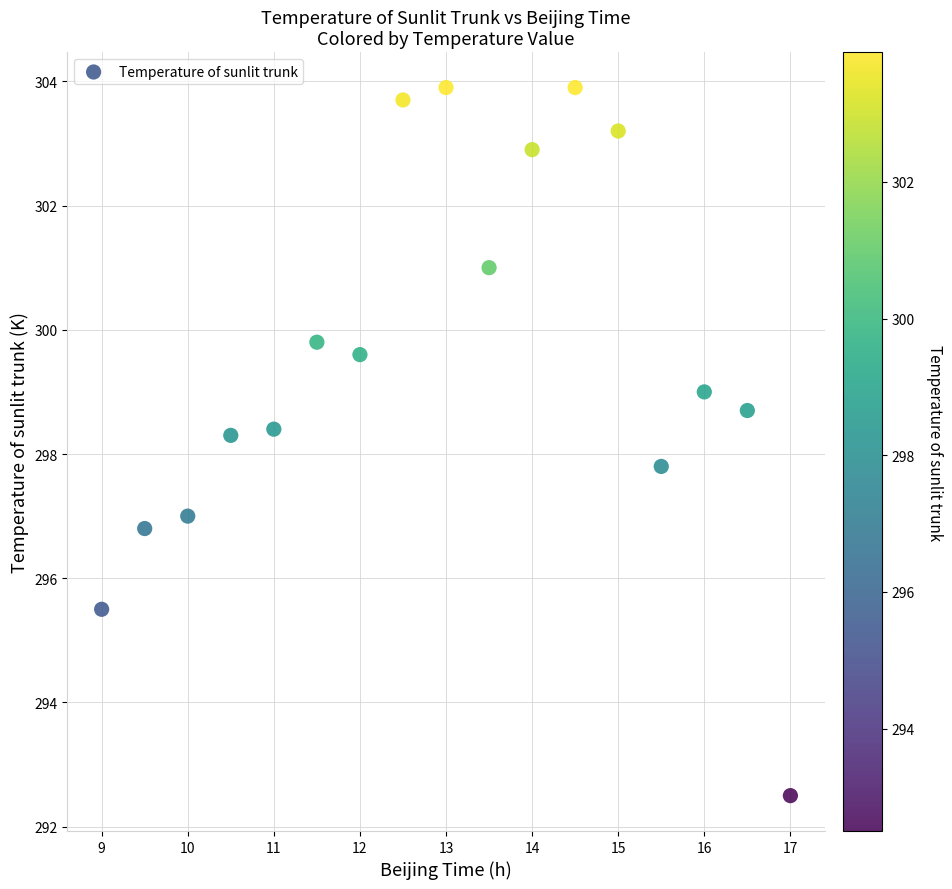

What is the range of Y values (max minus min)?

11.4